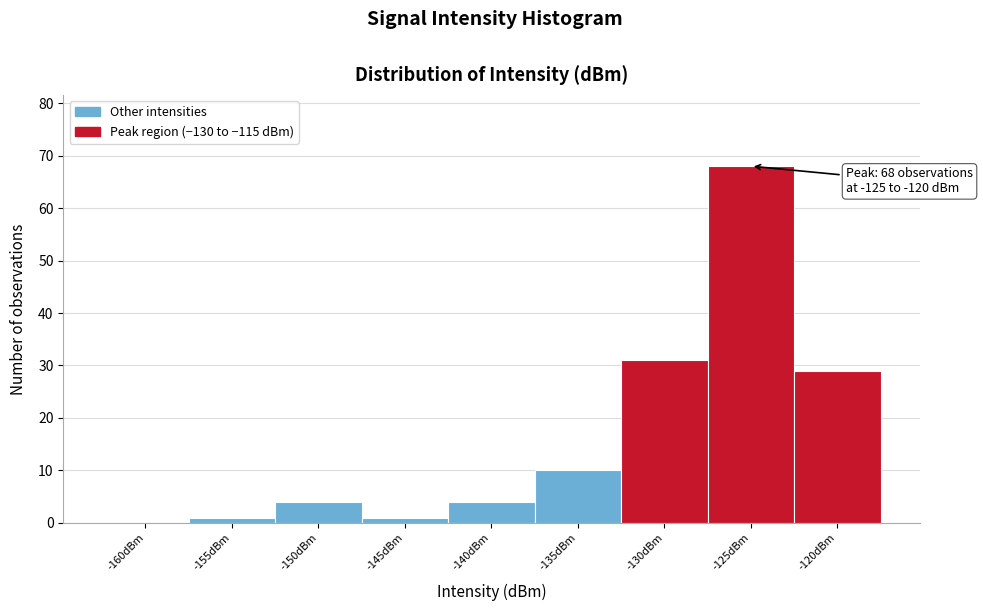

Reading left to right, extract all data points from this chart.

-160dBm=0	-155dBm=1	-150dBm=4	-145dBm=1	-140dBm=4	-135dBm=10	-130dBm=31	-125dBm=68	-120dBm=29